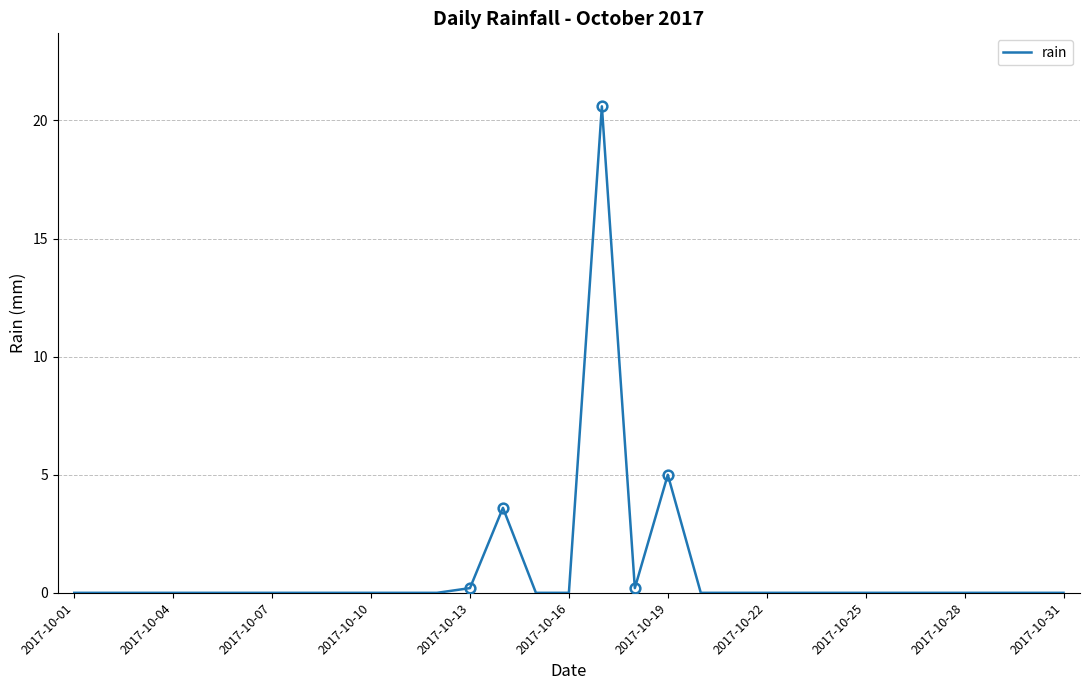

What is the sum of all values?

29.6